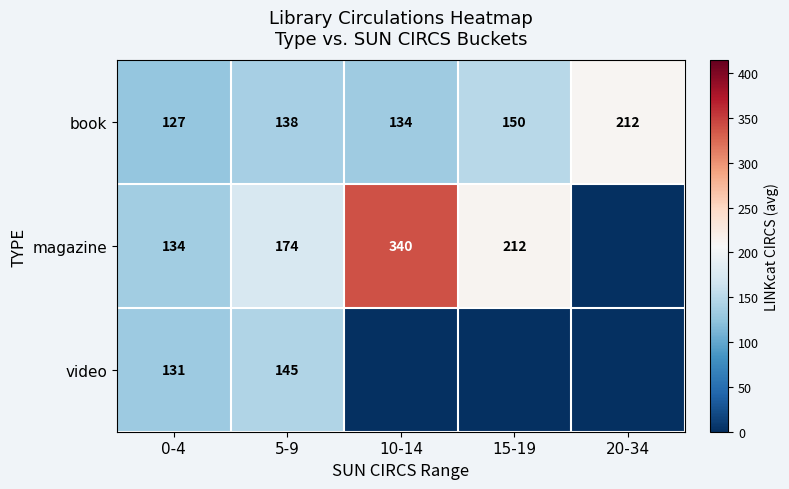

What is the sum of the book values at 0-4 and 5-9?

265